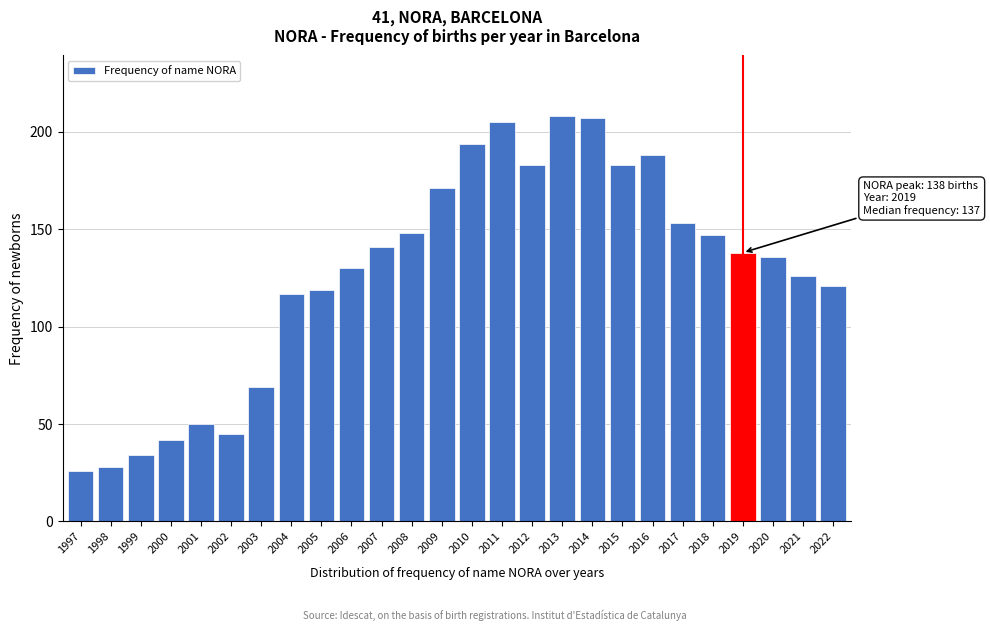

Reading left to right, extract all data points from this chart.

26	28	34	42	50	45	69	117	119	130	141	148	171	194	205	183	208	207	183	188	153	147	138	136	126	121